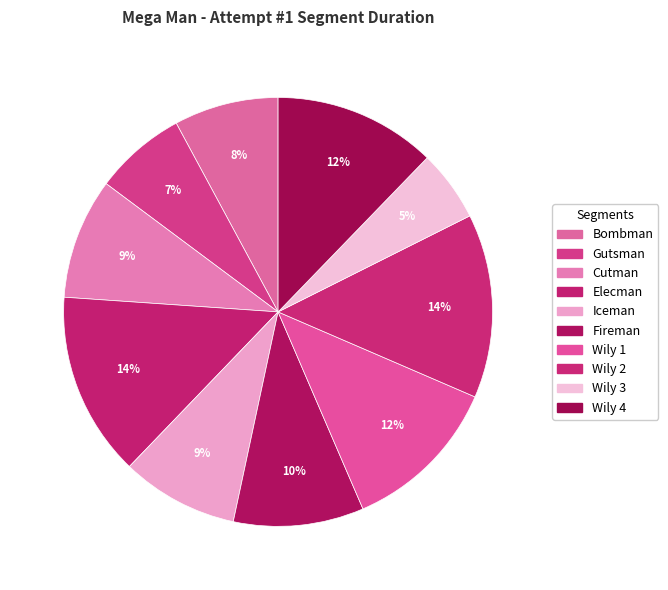

What is the total percentage of Wily 3 and Gutsman?

12.3%